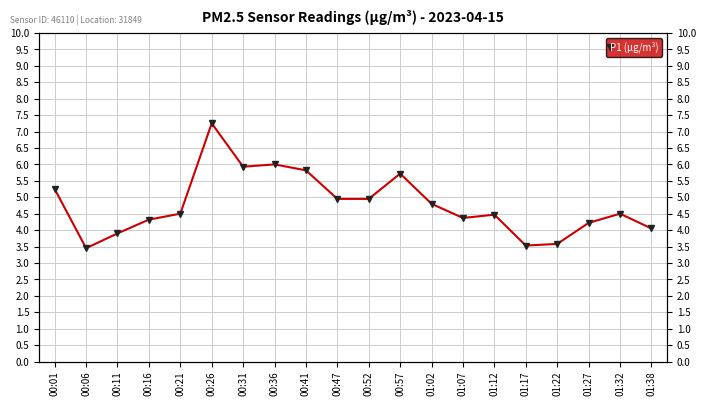

At which category does the chart reach its minimum across all series?

00:06